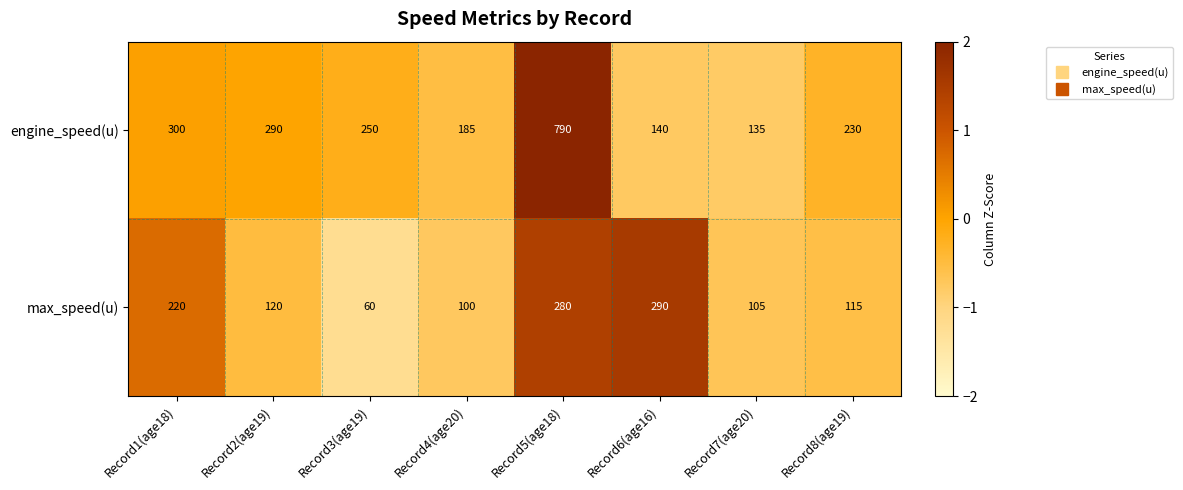

Reading left to right, what are all the values shown in this chart?

engine_speed(u): Record1(age18)=300	Record2(age19)=290	Record3(age19)=250	Record4(age20)=185	Record5(age18)=790	Record6(age16)=140	Record7(age20)=135	Record8(age19)=230
max_speed(u): Record1(age18)=220	Record2(age19)=120	Record3(age19)=60	Record4(age20)=100	Record5(age18)=280	Record6(age16)=290	Record7(age20)=105	Record8(age19)=115